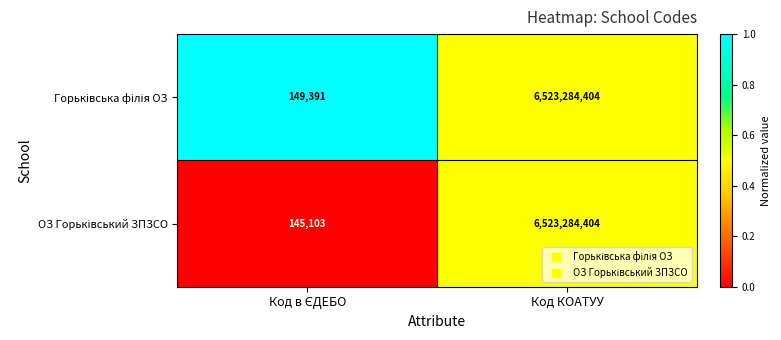

What is the total value across all series at Код КОАТУУ?

13046568808